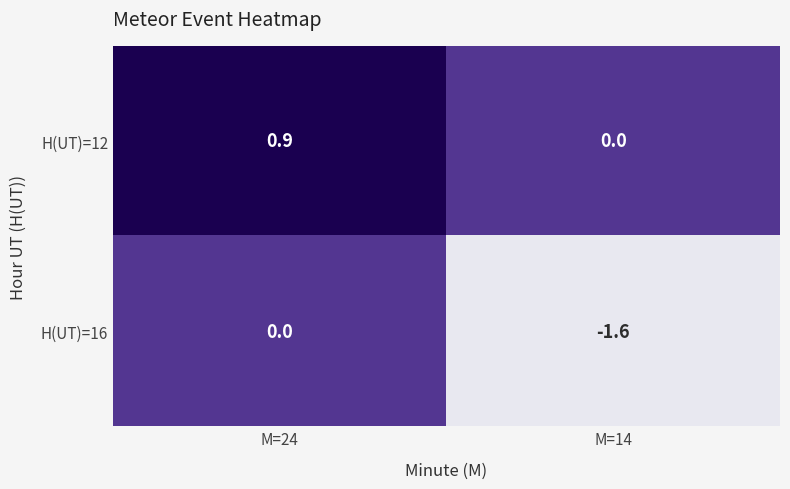

Reading left to right, what are all the values shown in this chart?

H(UT)=12: M=24=0.9	M=14=0.0
H(UT)=16: M=24=0.0	M=14=-1.6